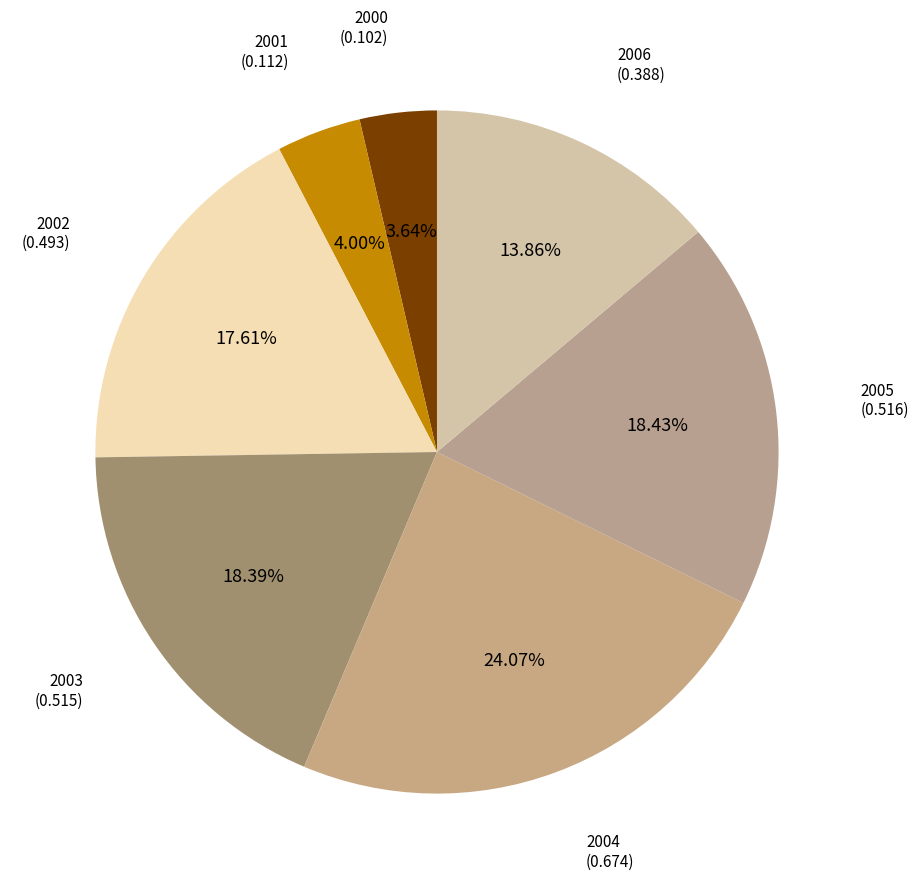

Does 2003 account for over 50% of the chart?

No